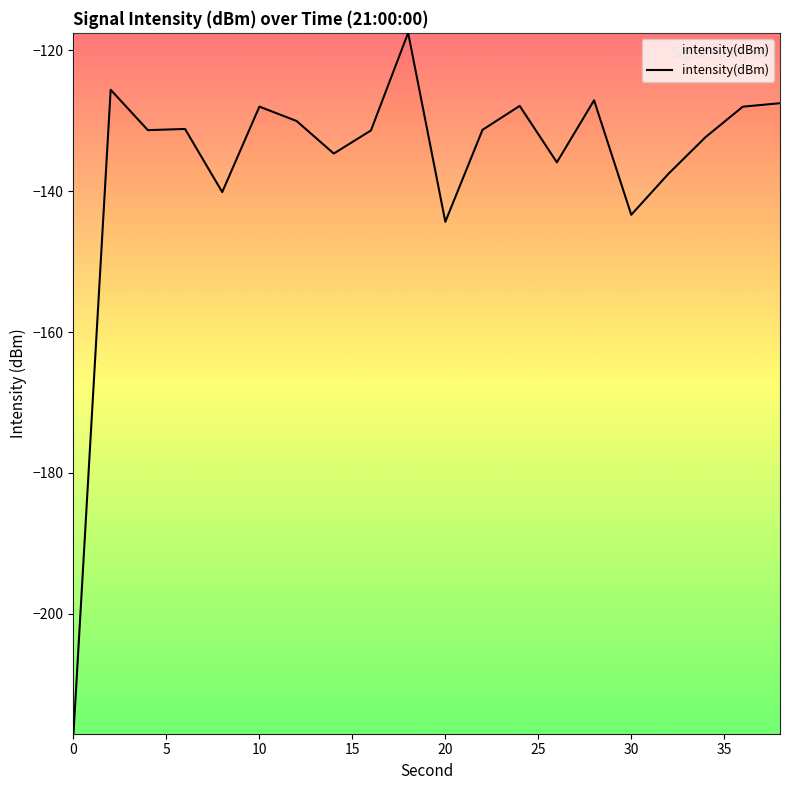

What is the difference between the maximum and minimum values?

99.6